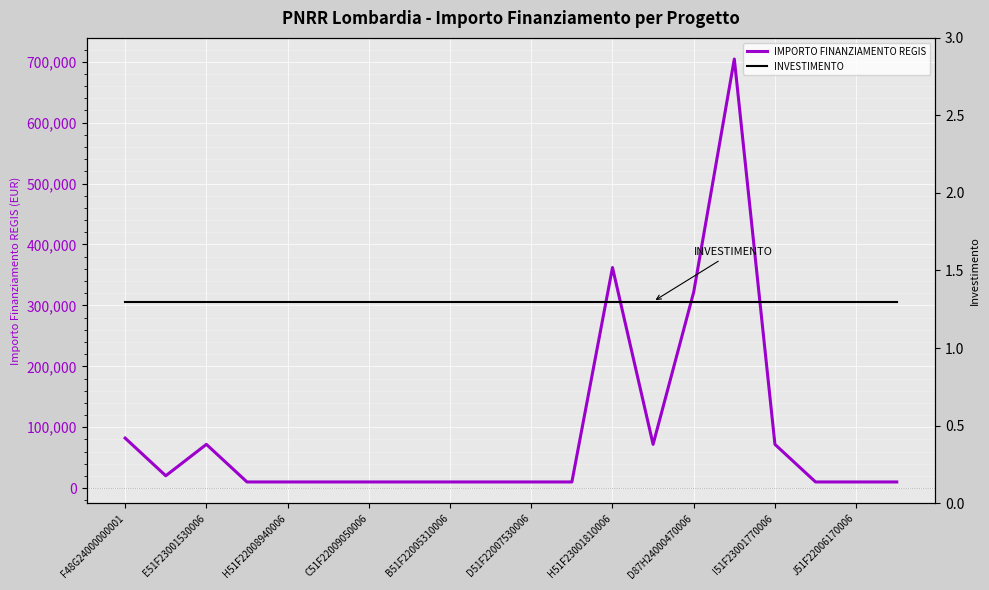

What is the maximum value for IMPORTO FINANZIAMENTO REGIS?

704421.9